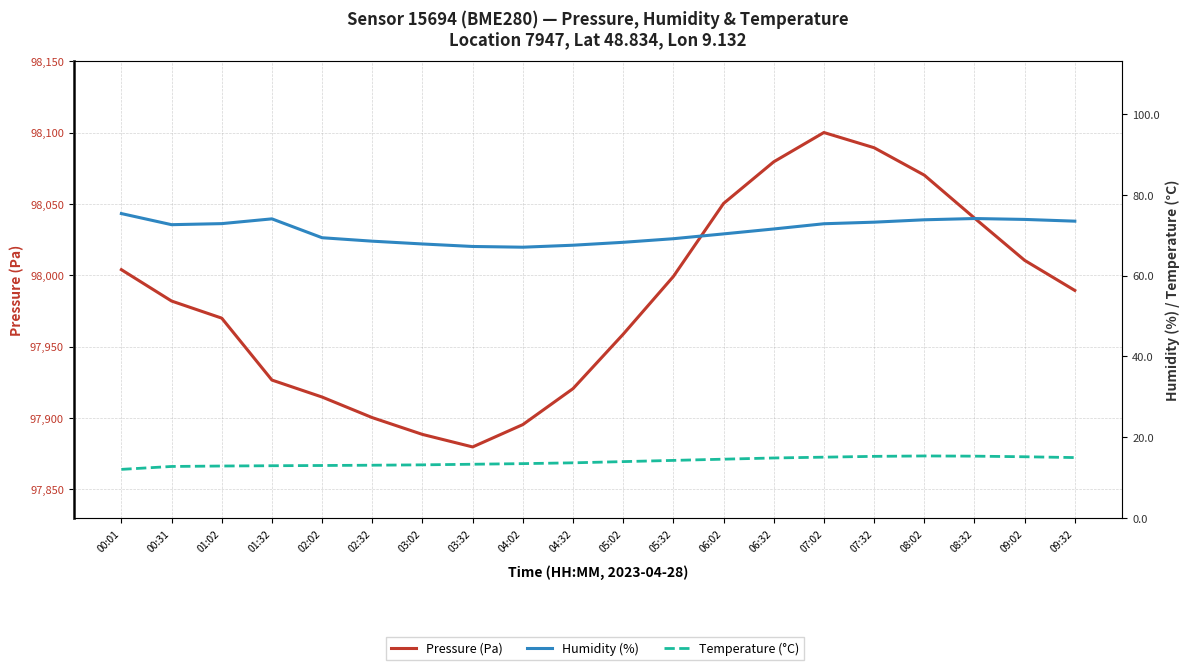

What are all the series names shown in the legend?

Pressure (Pa), Humidity (%), Temperature (°C)